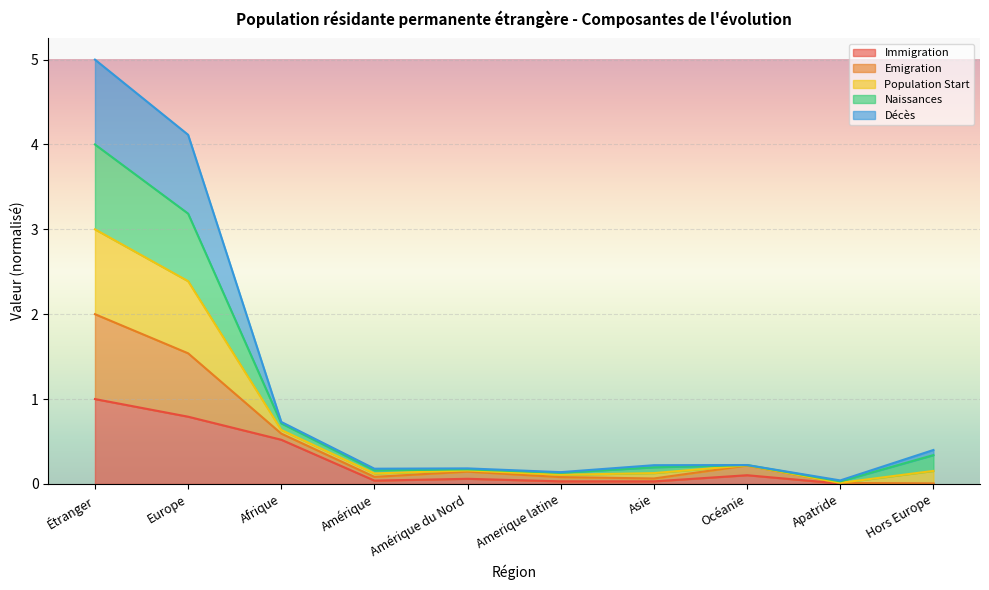

At which category is the sum across all series the highest?

Étranger